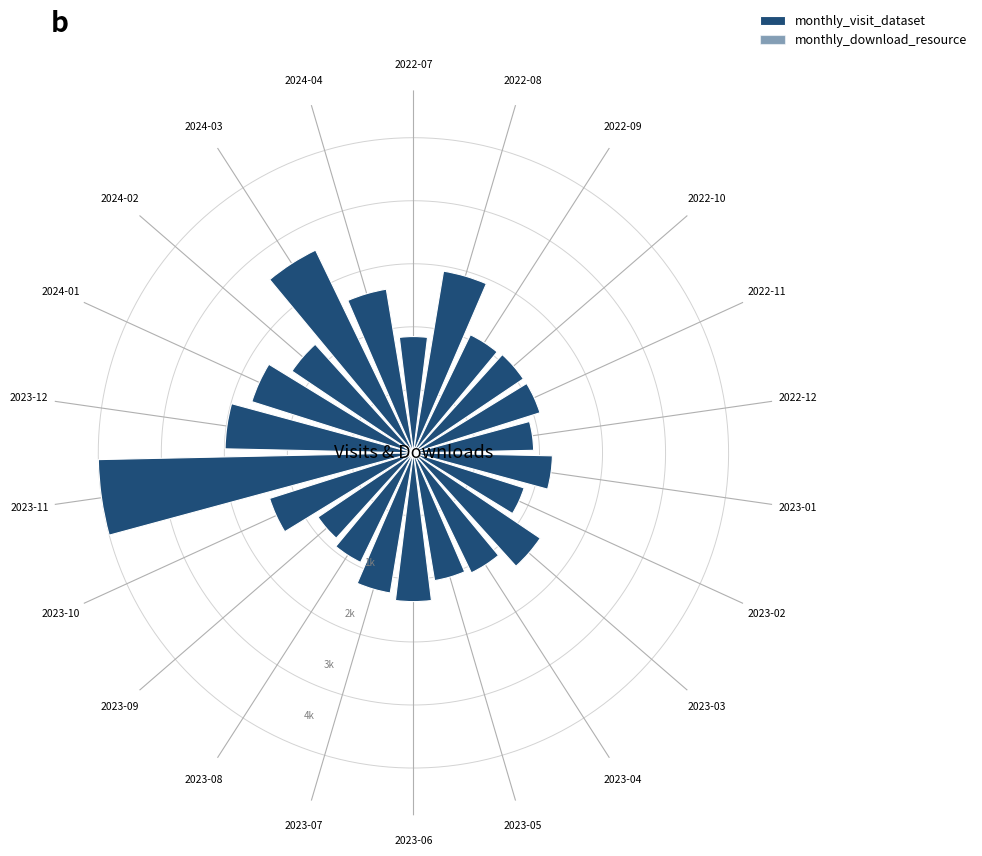

What is the approximate value of monthly_download_resource at 2023-02?

0.1